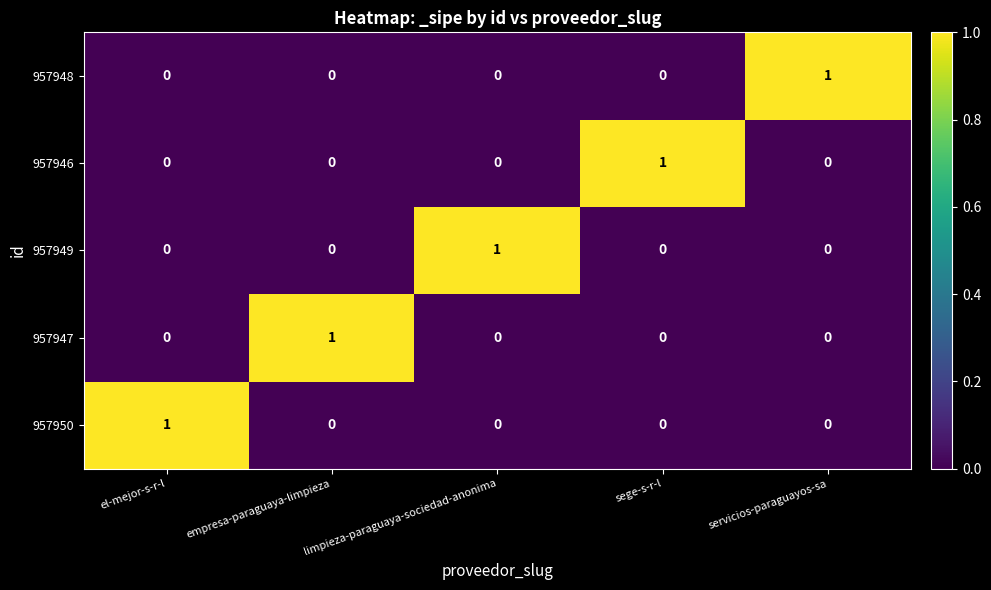

At how many categories does at least one series exceed 0?

5